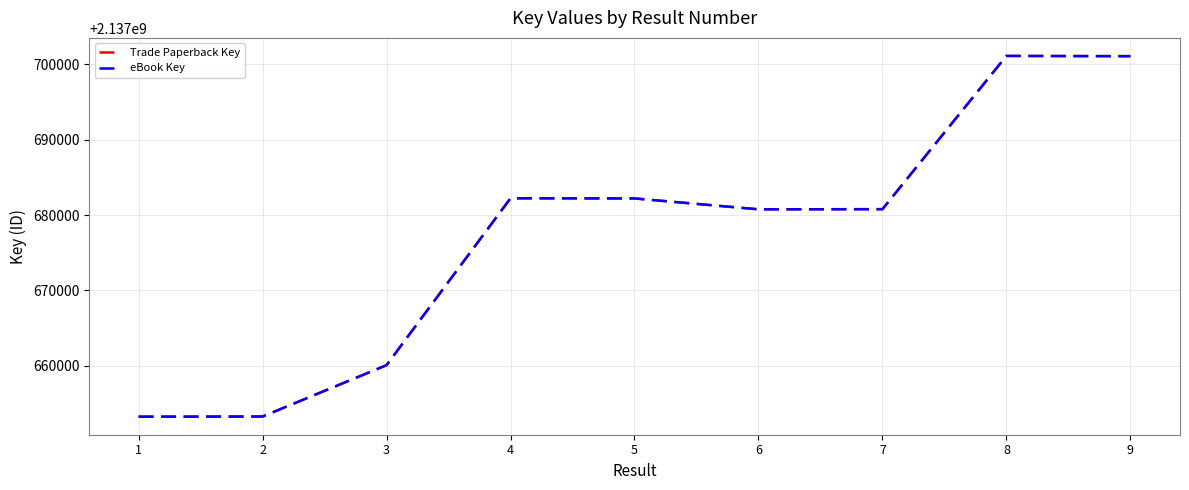

The value of Trade Paperback Key at 1 is 2137653262. True or false?

True